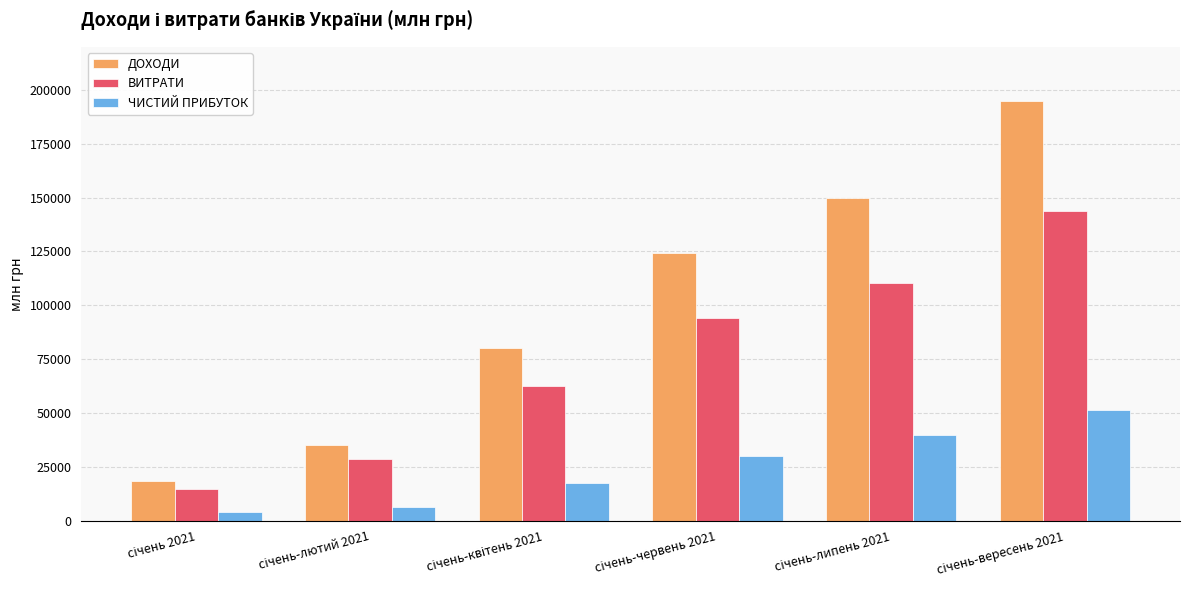

Which series has the largest range (max minus min)?

ДОХОДИ